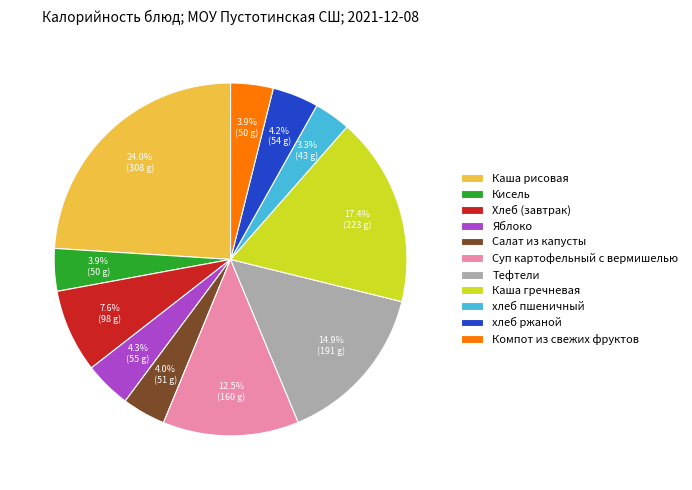

What percentage is the Хлеб (завтрак) slice, to the nearest percent?

8%